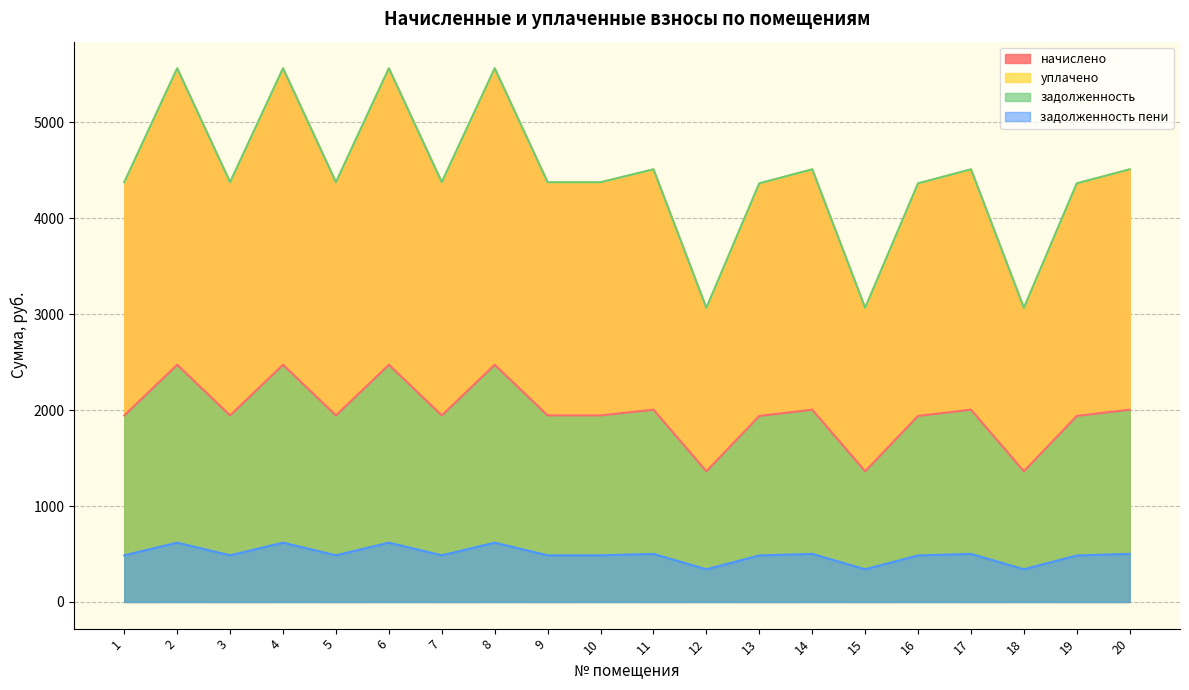

Does the chart have visible grid lines?

Yes